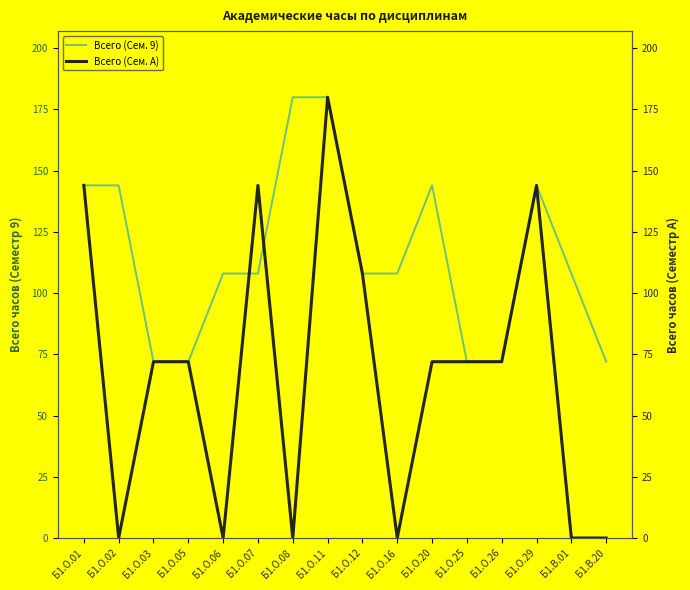

Is this an area chart (filled region under the line)?

No